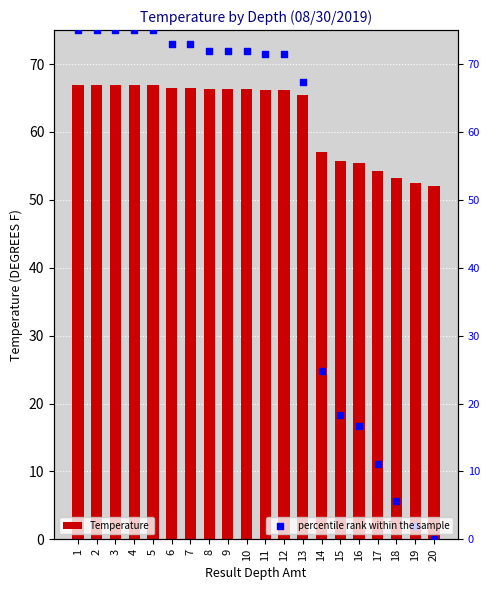

What are all the series names shown in the legend?

Temperature, percentile rank within the sample